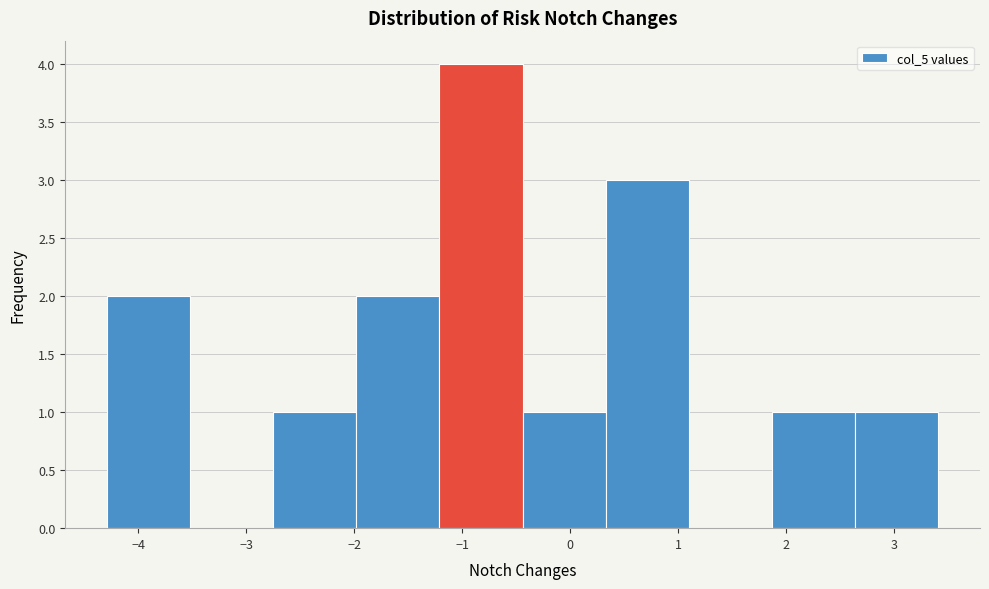

Reading left to right, list every bar in this chart as the range it spans on the x-axis followed by its height. Neither the bar edges nor the heights are printed on the chart, so give them approximately, as read against the axes.

-4.3 to -3.5: 2
-3.5 to -2.8: 0
-2.8 to -2.0: 1
-2.0 to -1.2: 2
-1.2 to -0.4: 4
-0.4 to 0.3: 1
0.3 to 1.1: 3
1.1 to 1.9: 0
1.9 to 2.6: 1
2.6 to 3.4: 1